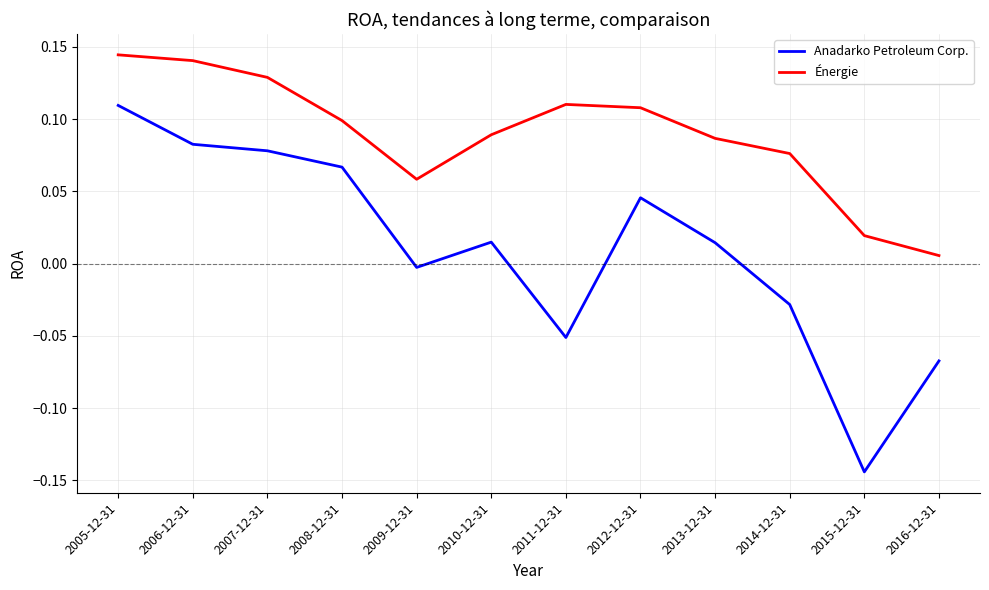

True or false: Anadarko Petroleum Corp. and Énergie cross at least once.

False